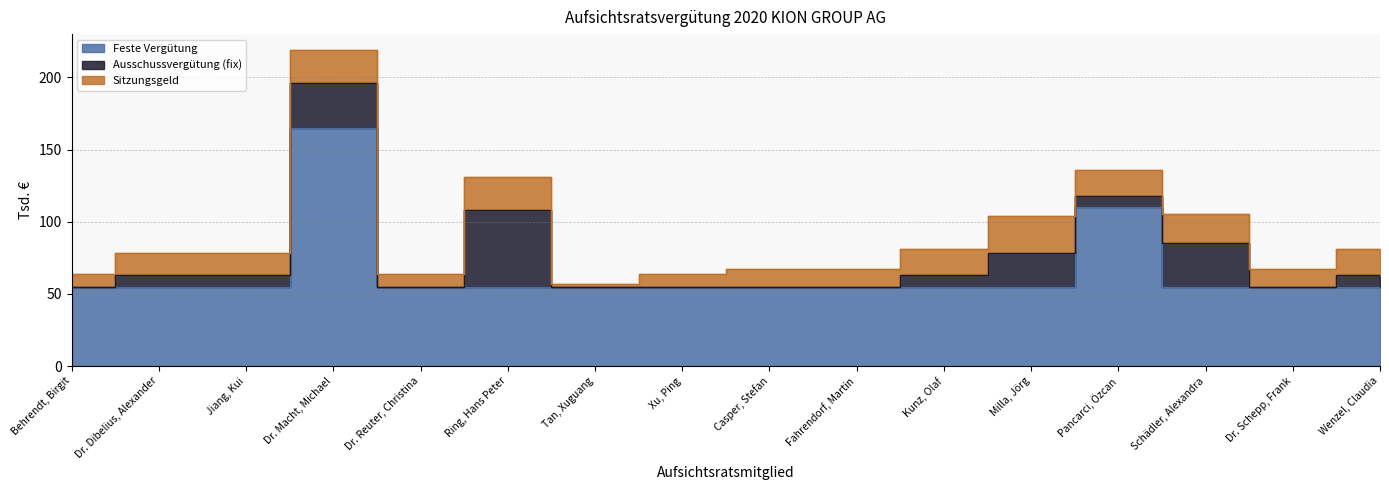

What are all the series names shown in the legend?

Feste Vergütung, Ausschussvergütung (fix), Sitzungsgeld